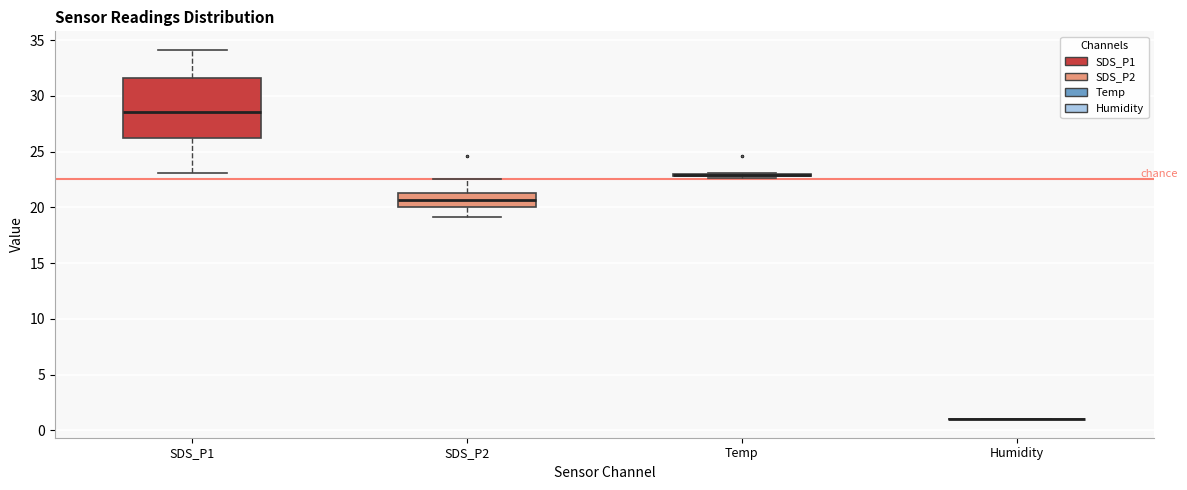

Reading left to right, read every box against the y-axis: the position of its median line, the range the box covers, and the ends of its whiskers. The values are not printed on the chart, so give them approximately, as read against the axis.

SDS_P1: median 28.5, box 26.0 to 31.5, whiskers 23.0 to 34.0
SDS_P2: median 20.5, box 20.0 to 21.5, whiskers 19.0 to 22.5
Temp: box collapsed to a line at 23.0, whiskers 22.5 to 23.0
Humidity: box collapsed to a line at 1.0, whiskers 1.0 to 1.0